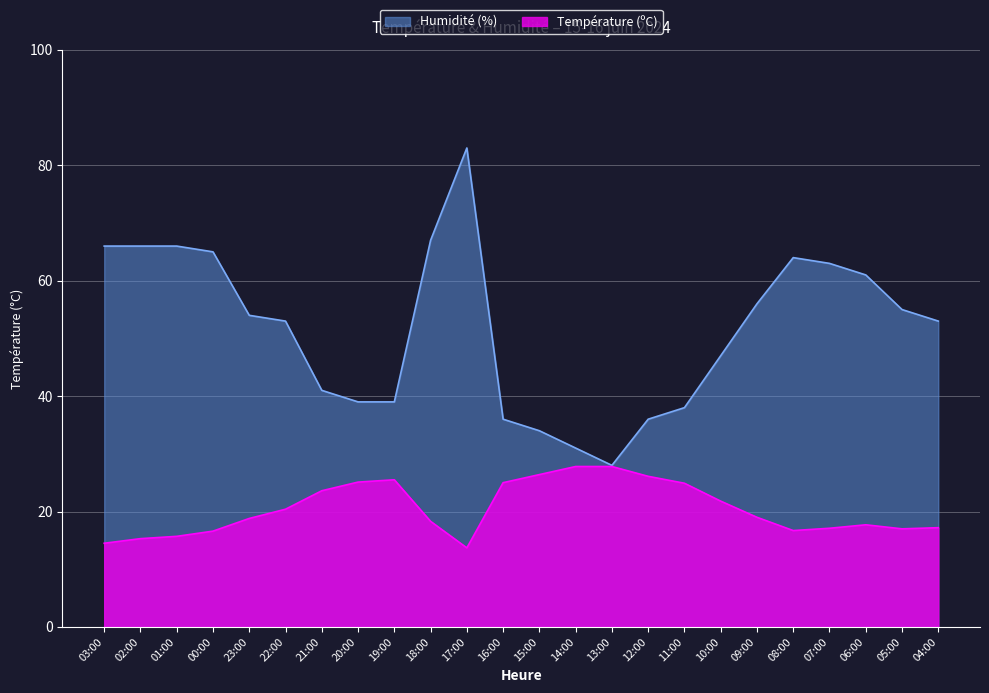

True or false: Humidité (%) and Température (ºC) cross at least once.

False